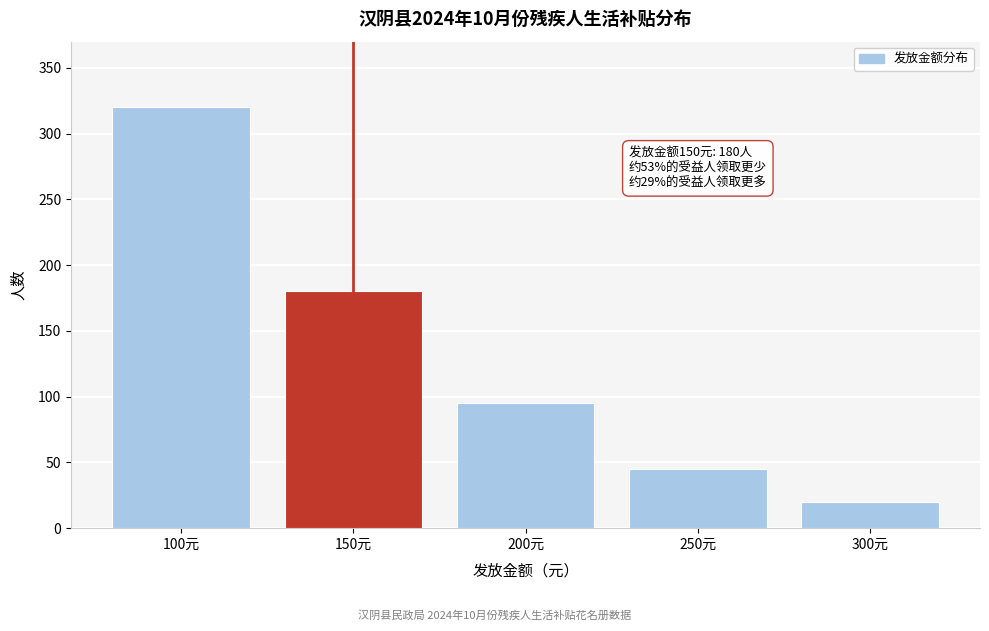

Reading right to left, what are all the values shown in this chart?

300元=20	250元=45	200元=95	150元=180	100元=320